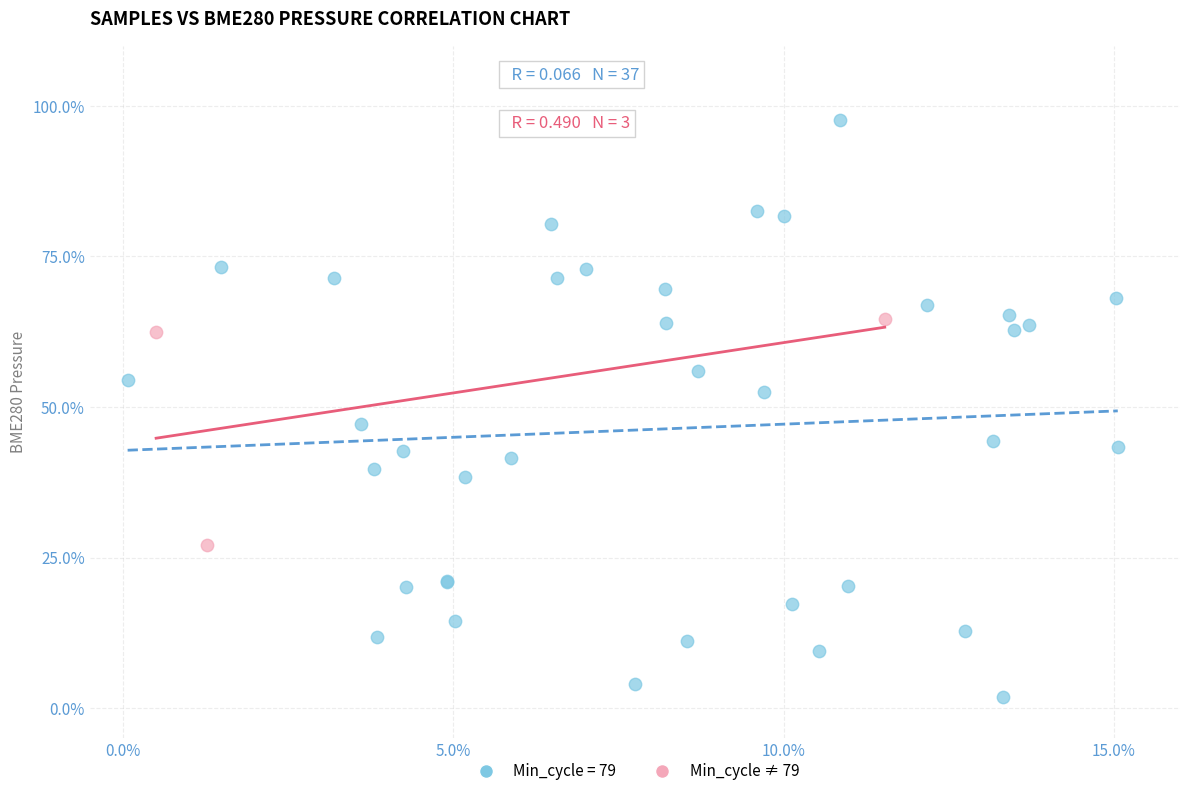

Which series reaches the maximum Y coordinate?

Min_cycle = 79